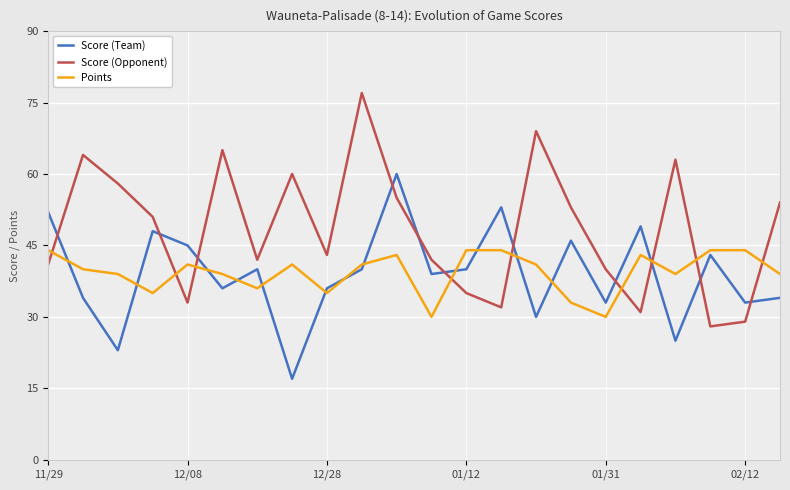

What are all the series names shown in the legend?

Score (Team), Score (Opponent), Points